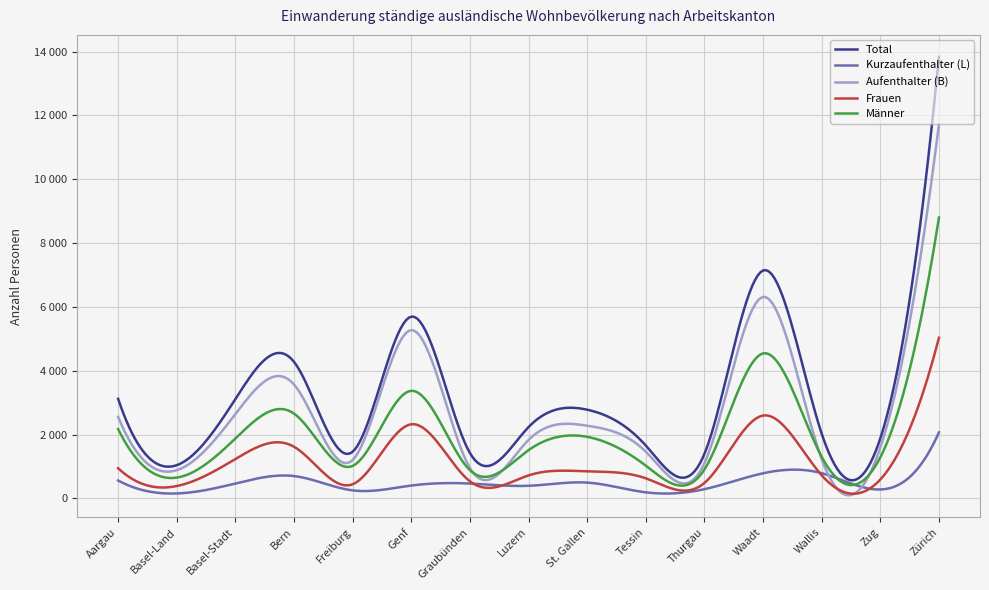

Is this an area chart (filled region under the line)?

No